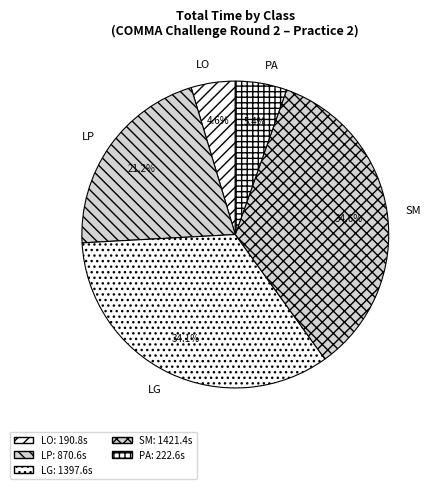

What is the largest slice in the pie chart?

SM